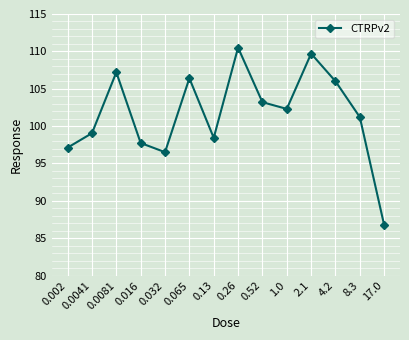

List the labels in order of value, smallest first.

17.0, 0.032, 0.002, 0.016, 0.13, 0.0041, 8.3, 1.0, 0.52, 4.2, 0.065, 0.0081, 2.1, 0.26